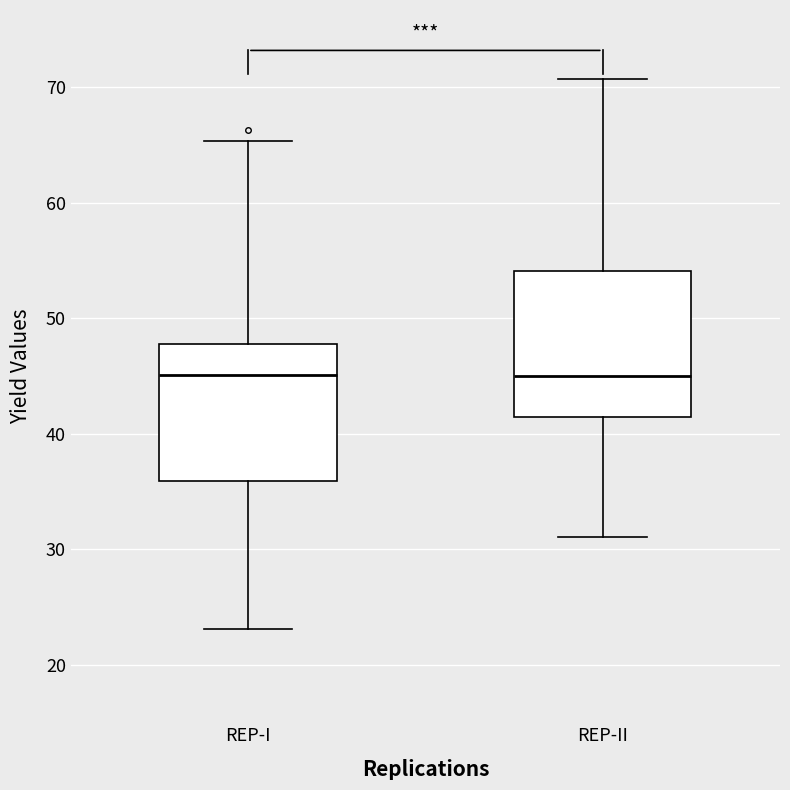

Reading left to right, transcribe this box plot: for each box, give where its median line is, the range the box spans, and where its two whiskers end, as read against the y-axis. The values are not printed on the chart, so give them approximately, as read against the axis.

REP-I: median 45, box 36 to 48, whiskers 23 to 65
REP-II: median 45, box 41 to 54, whiskers 31 to 71